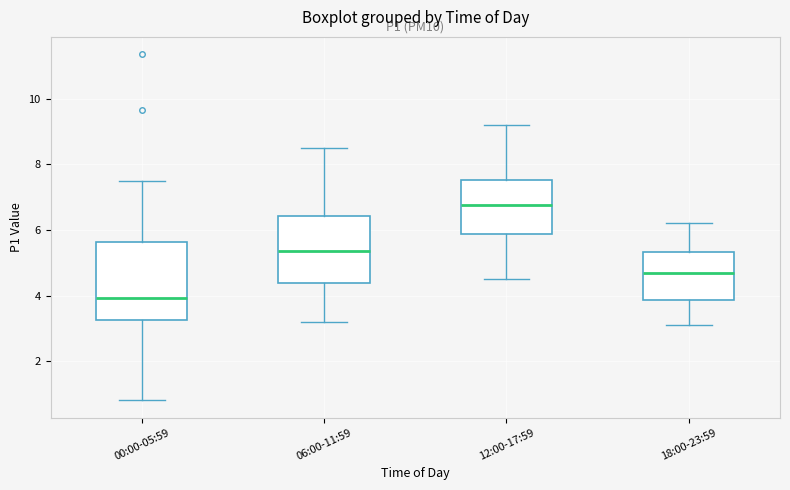

Reading left to right, transcribe this box plot: for each box, give where its median line is, the range the box spans, and where its two whiskers end, as read against the y-axis. The values are not printed on the chart, so give them approximately, as read against the axis.

00:00-05:59: median 4.0, box 3.2 to 5.6, whiskers 0.8 to 7.6
06:00-11:59: median 5.4, box 4.4 to 6.4, whiskers 3.2 to 8.6
12:00-17:59: median 6.8, box 5.8 to 7.6, whiskers 4.6 to 9.2
18:00-23:59: median 4.8, box 3.8 to 5.4, whiskers 3.2 to 6.2